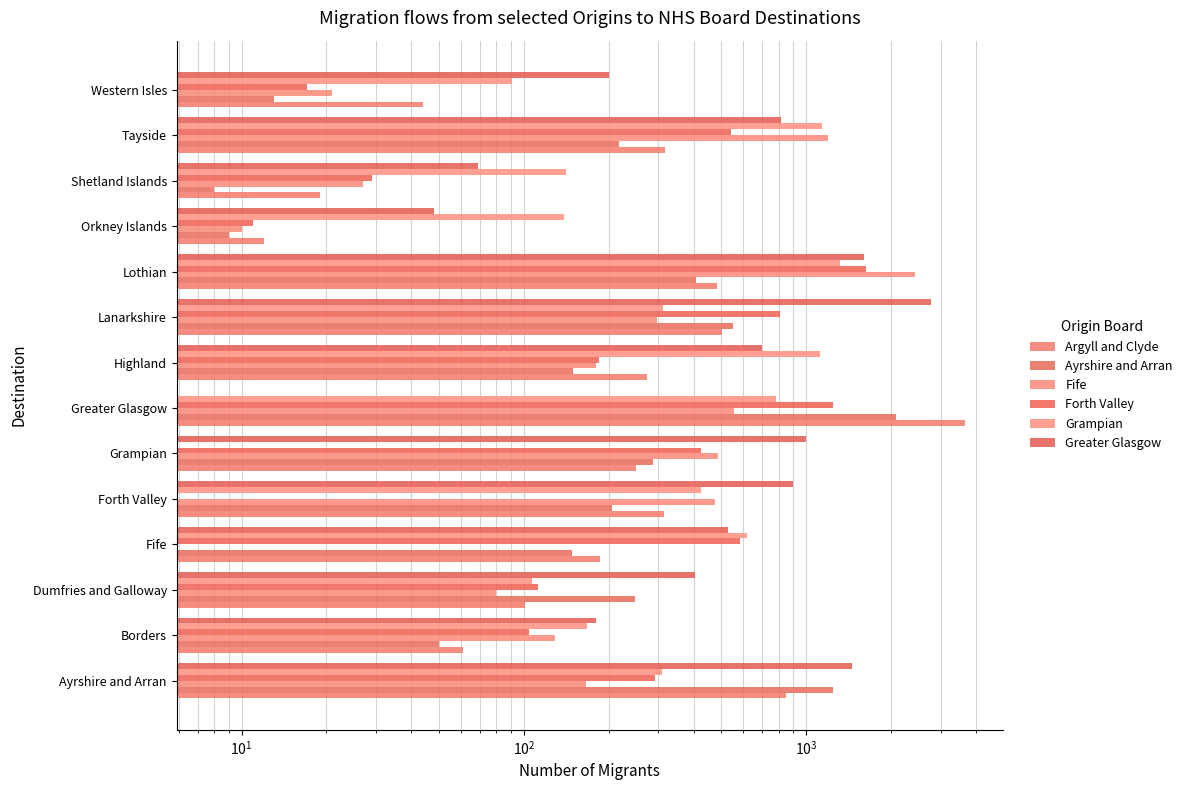

What is the sum of all Ayrshire and Arran values?

5625